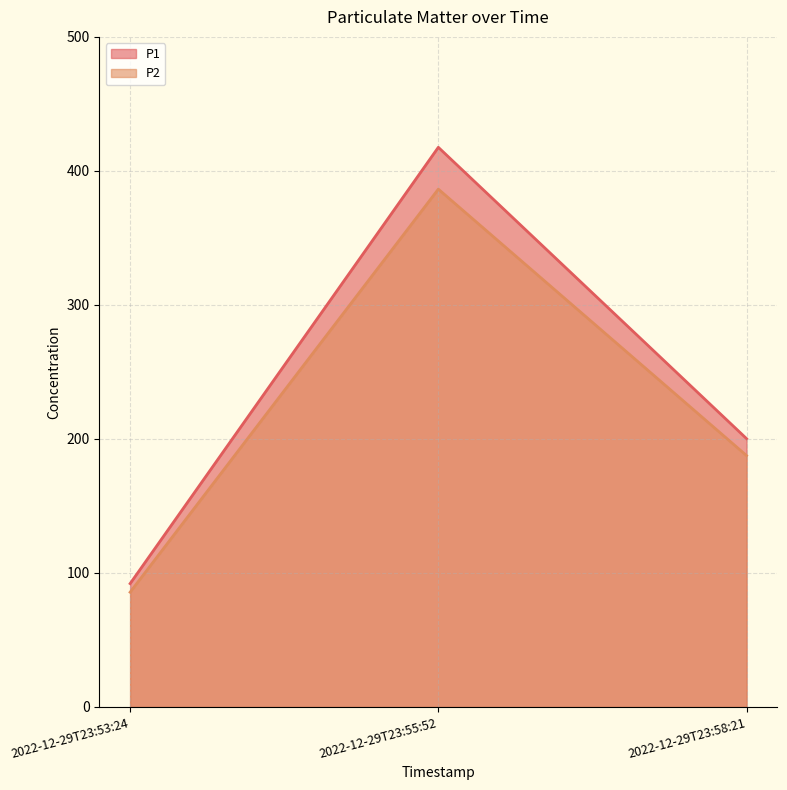

The P1 series shows 200.2 at 2022-12-29T23:58:21. True or false?

True